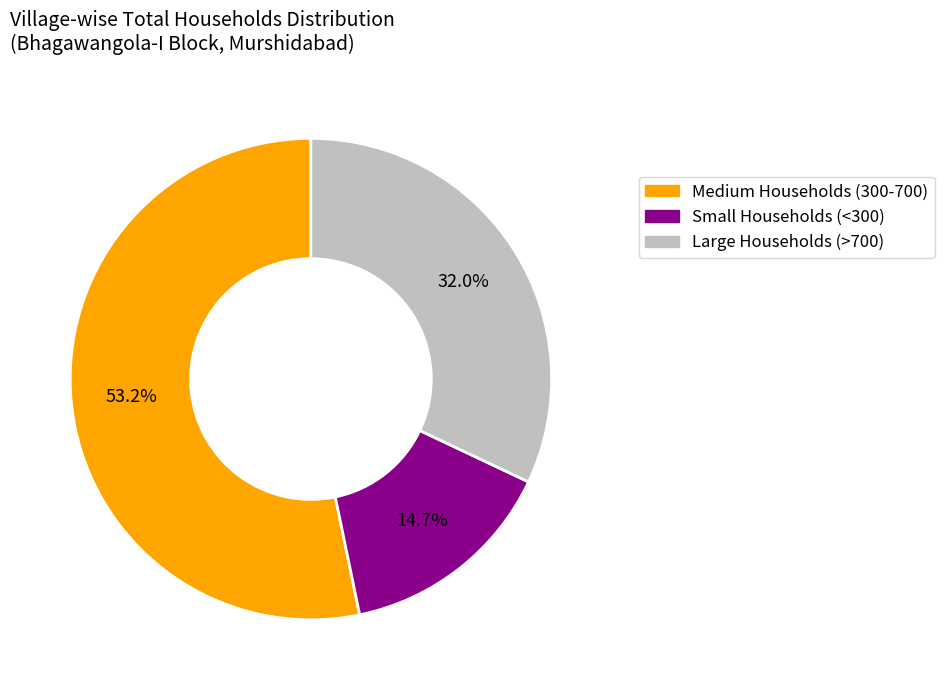

Is there any slice that represents more than half of the pie?

Yes